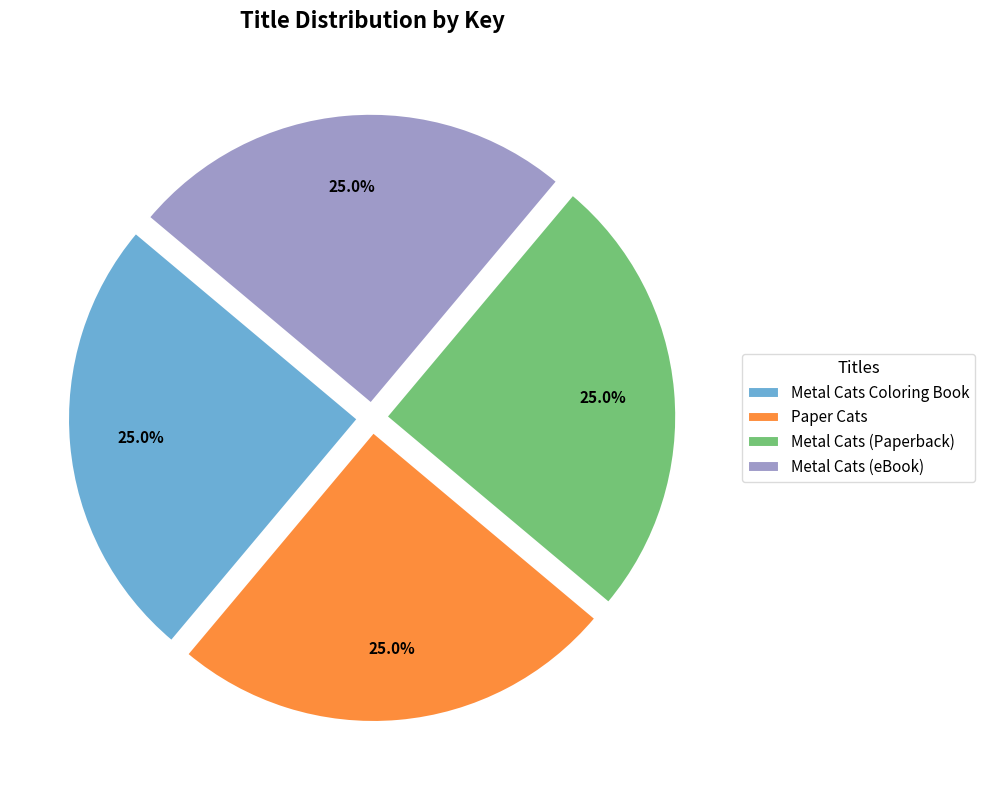

What is the total percentage of Metal Cats (Paperback) and Paper Cats?

50.0%